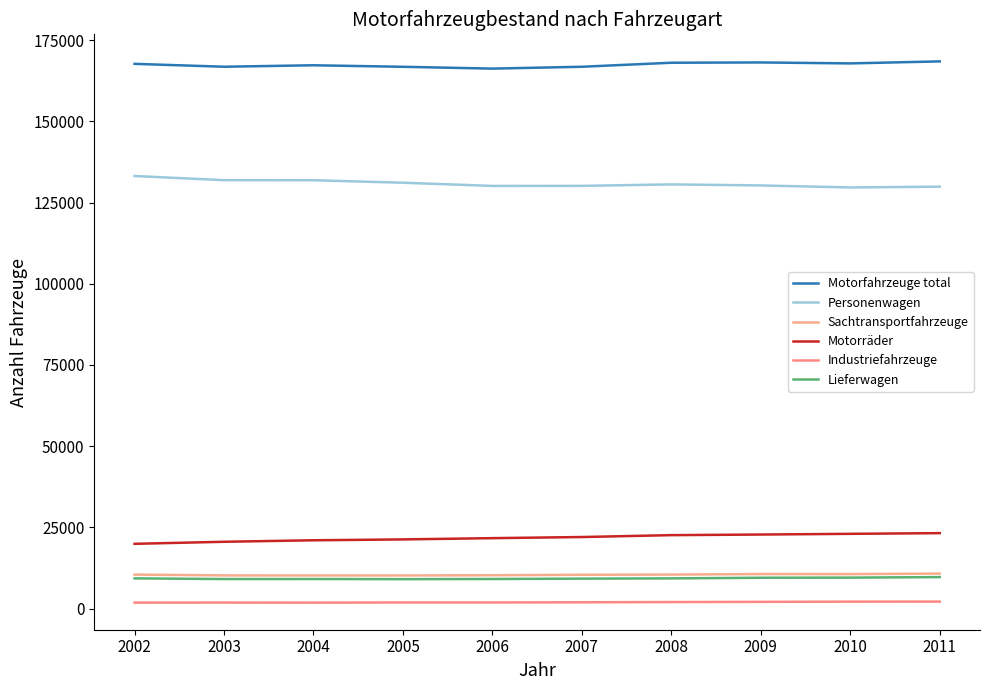

The Personenwagen series shows 131881 at 2004. True or false?

True